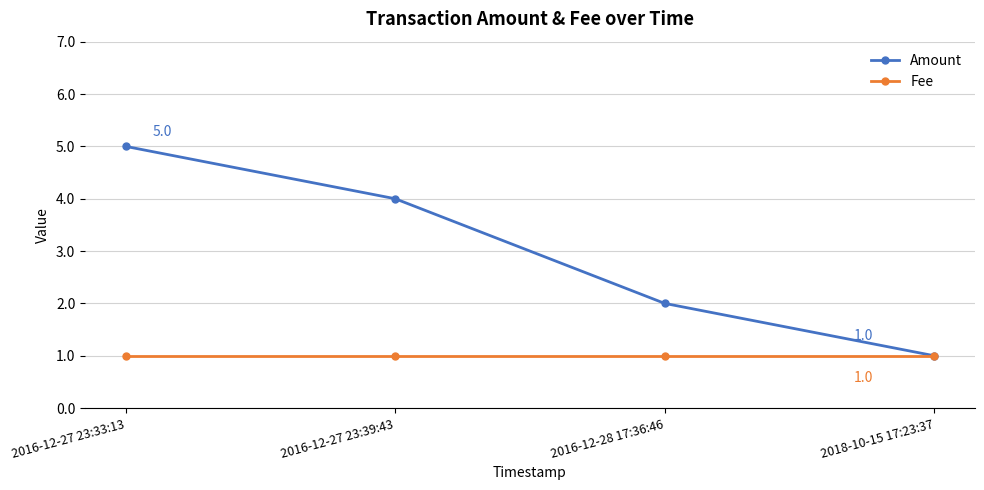

What is the highest value of the Fee series?

1